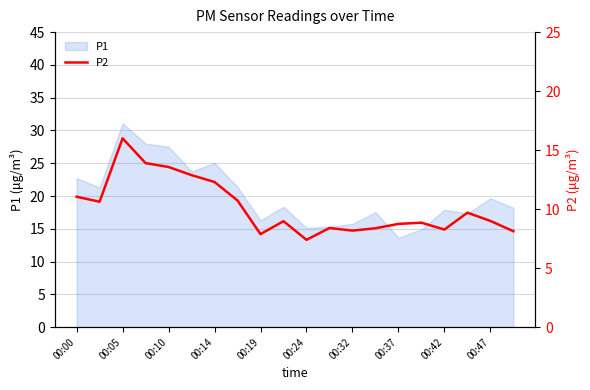

The value of P1 at 00:32 is 4.0. True or false?

False